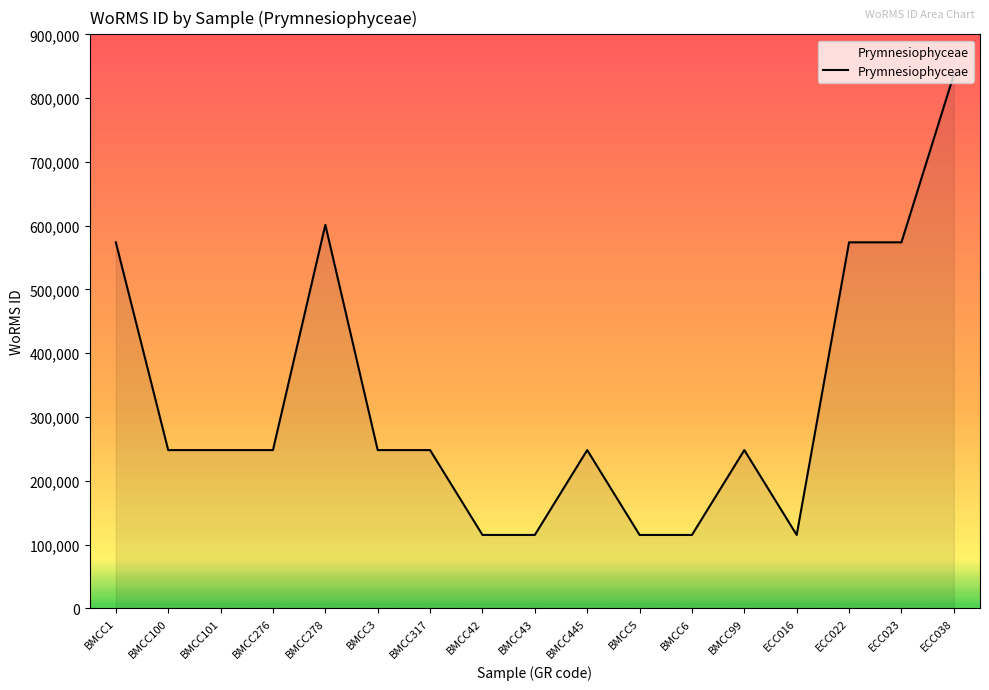

Is it true that the value at BMCC43 is 25958?

False